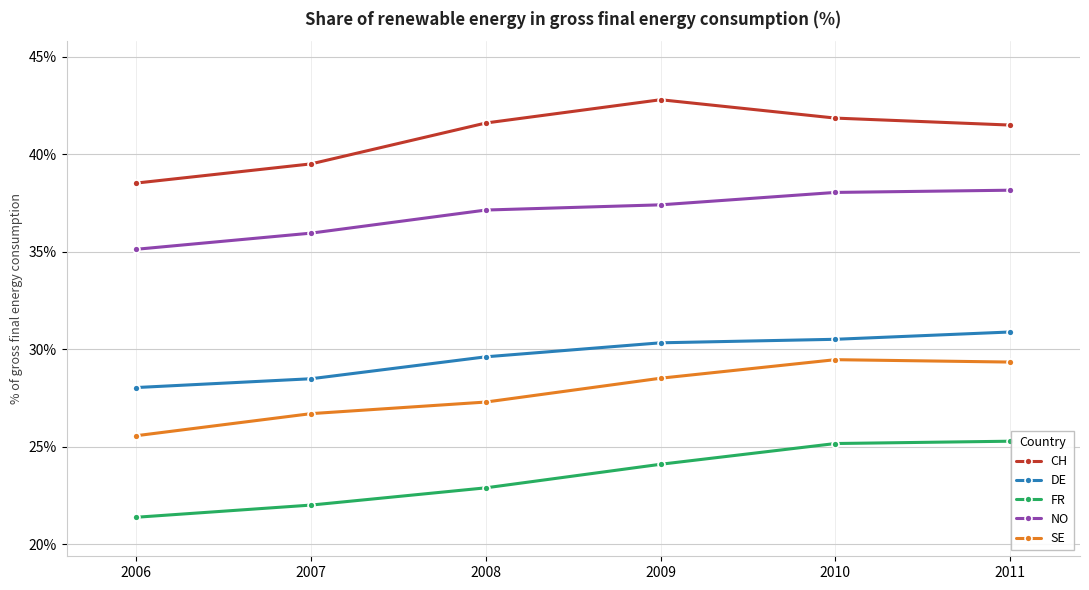

What is the value of the SE point at the 2nd from the left?

26.7